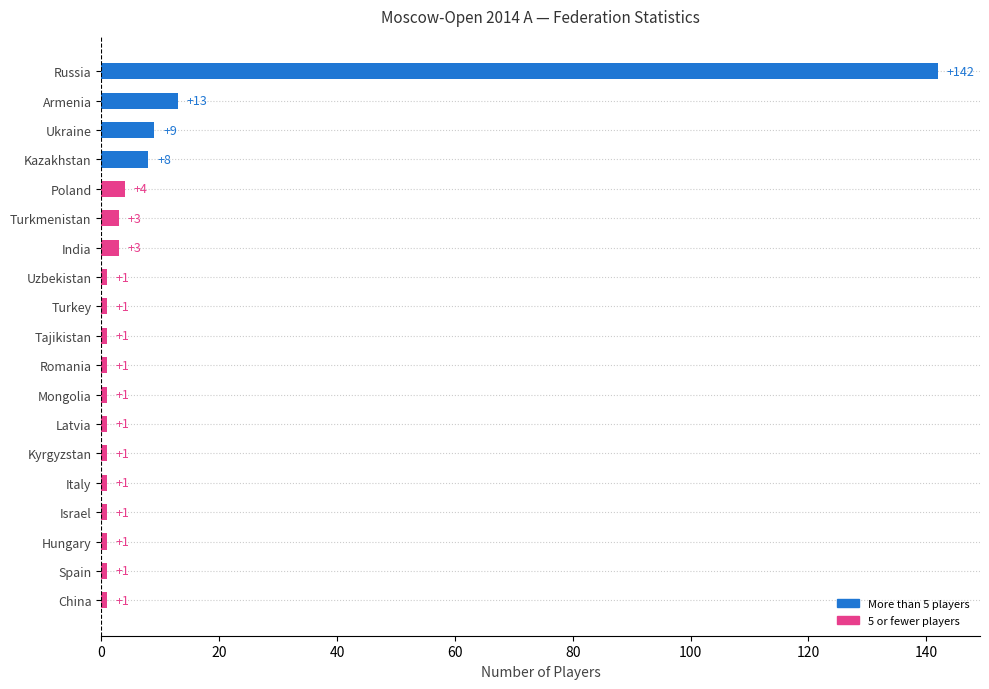

At which label is the value closest to 71?

Armenia